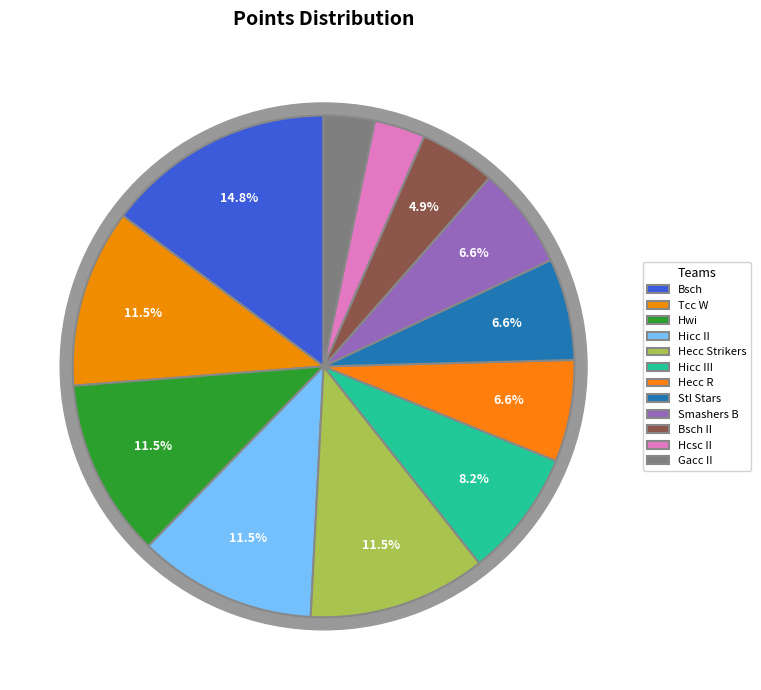

Is it true that Hicc II is 11% of the pie?

True